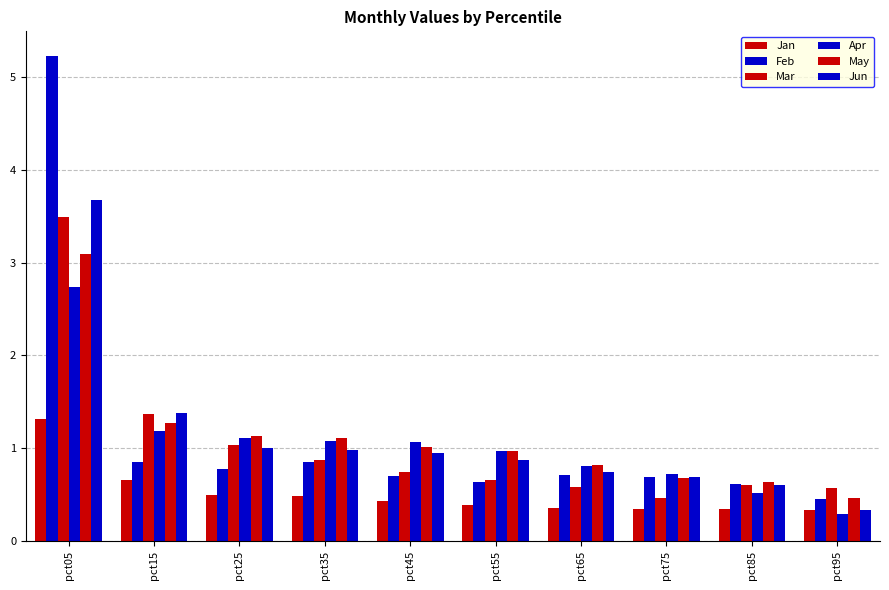

How many series are shown in this chart?

6